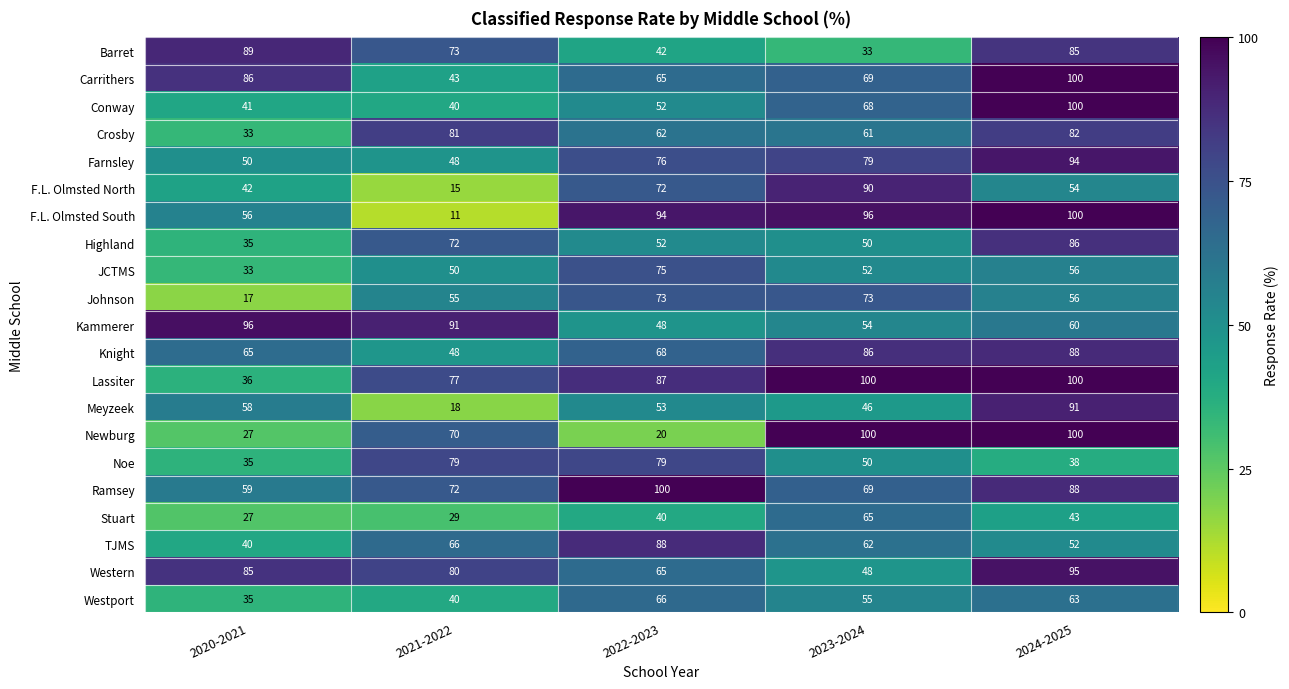

What is the greatest value displayed?

100